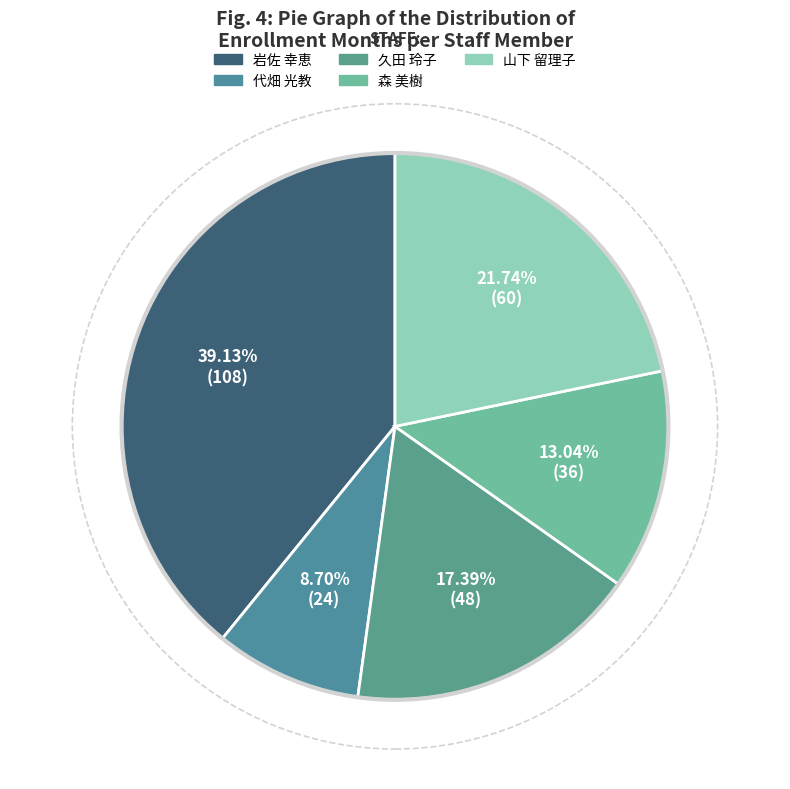

Rank the categories by value from highest to lowest.

岩佐 幸恵, 山下 留理子, 久田 玲子, 森 美樹, 代畑 光教